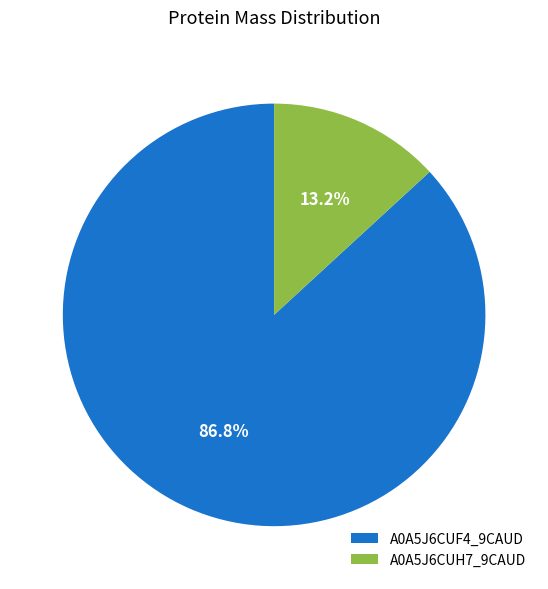

To the nearest percent, what percentage of the pie is A0A5J6CUH7_9CAUD?

13%